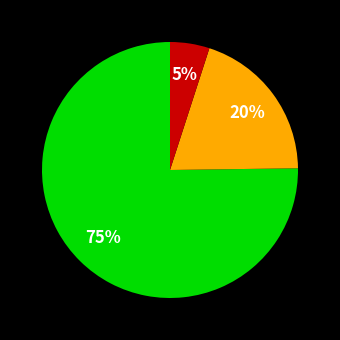

Is there a majority slice in this chart?

Yes